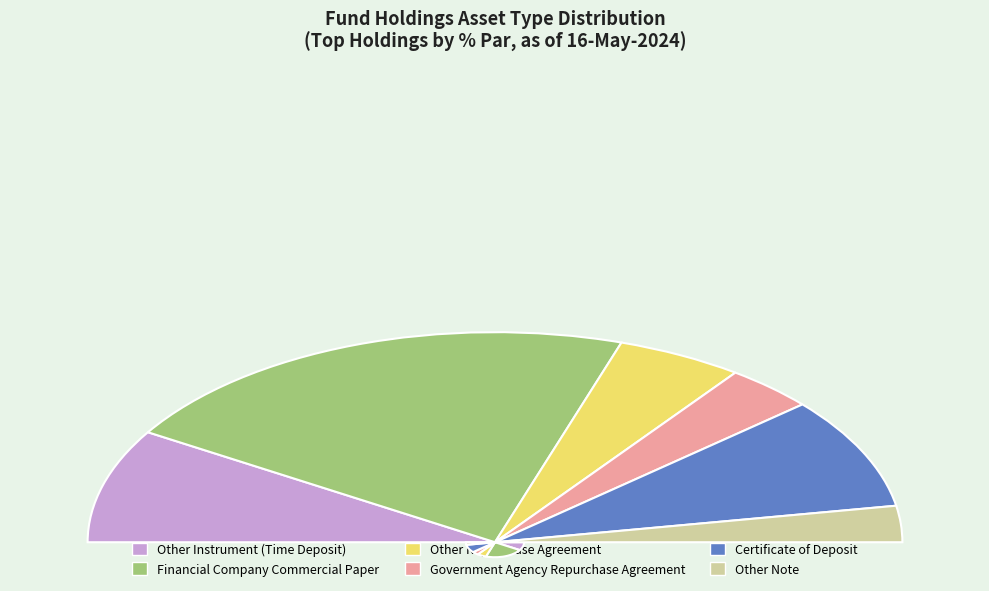

To the nearest percent, what portion does Other Repurchase Agreement represent?

10%